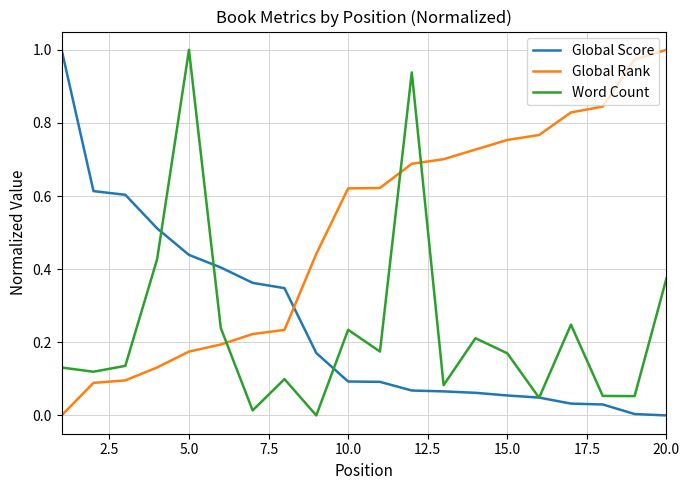

Which series has the largest total across all categories?

Global Rank